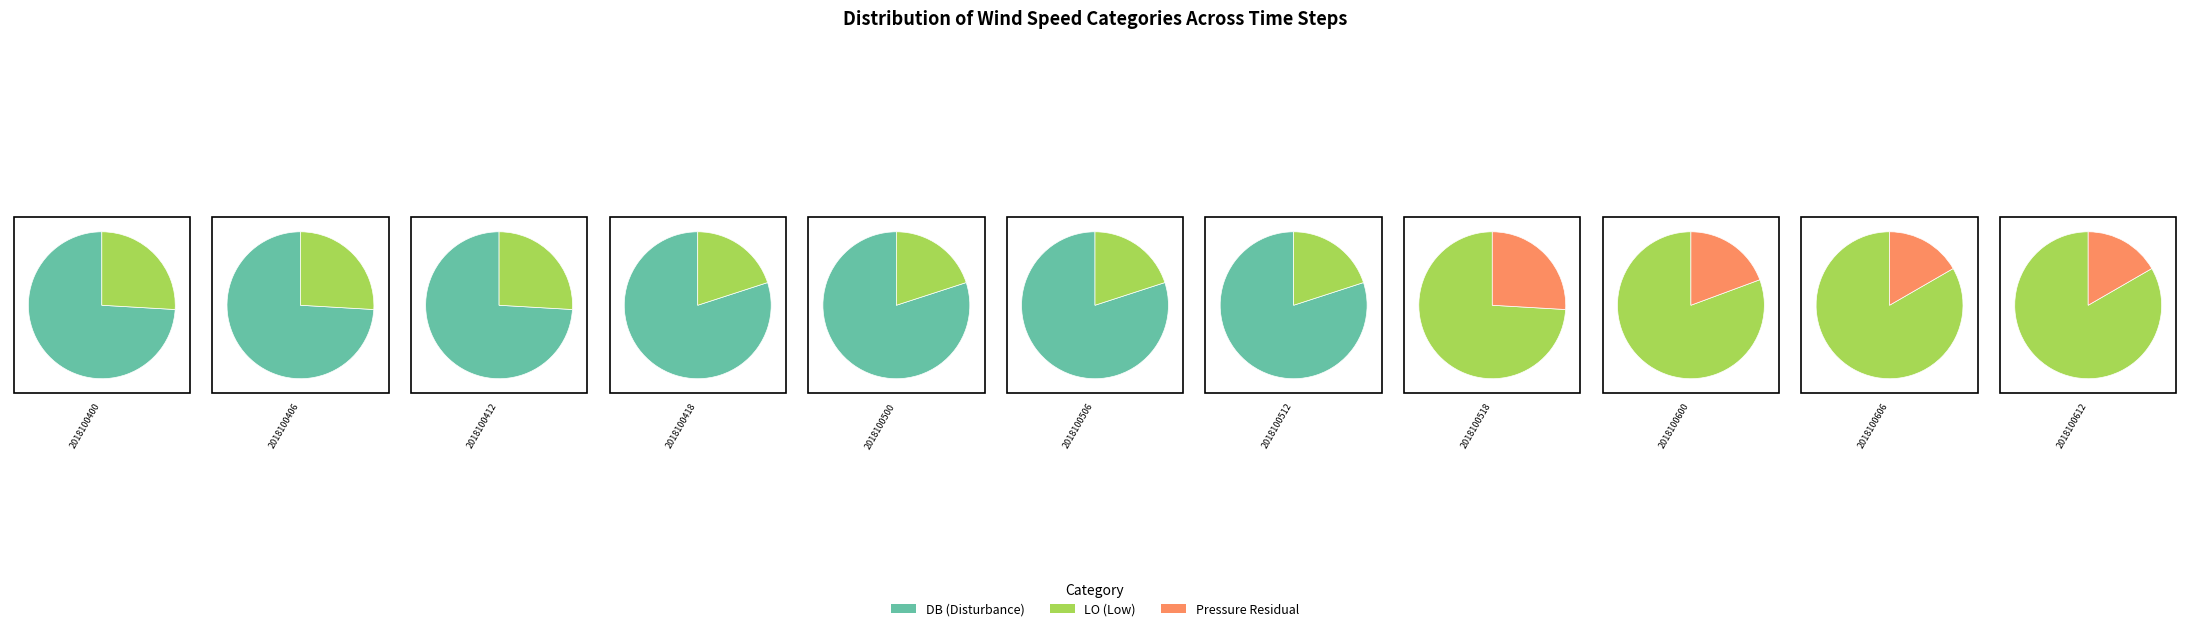

Does 2018100500 represent more than half of the total?

No